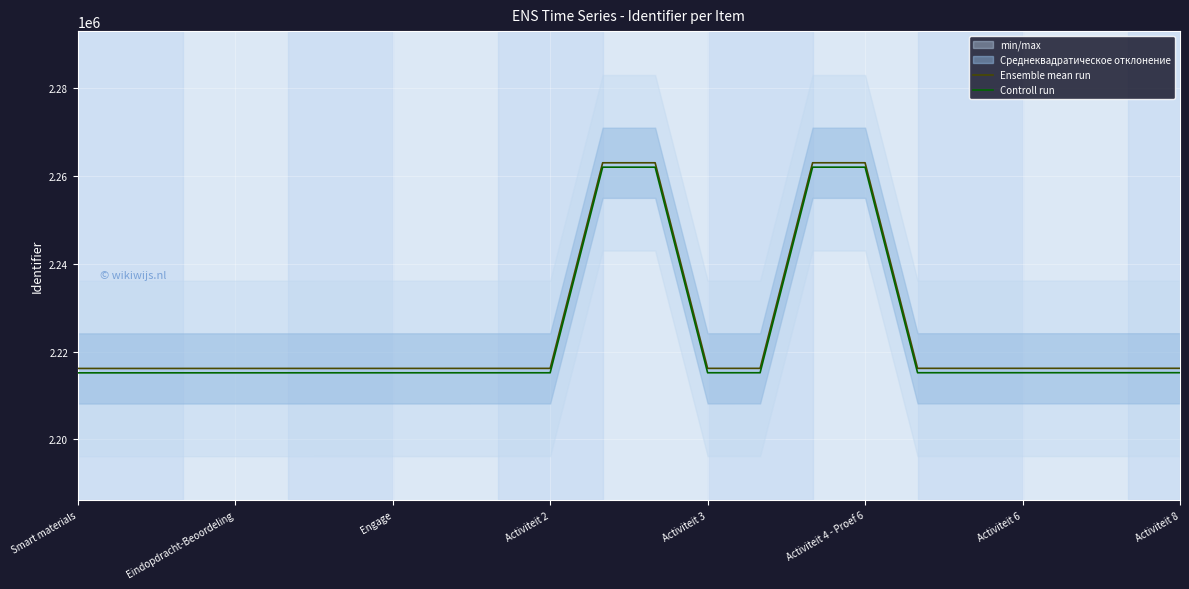

What is the lowest value of the Controll run series?

2215171